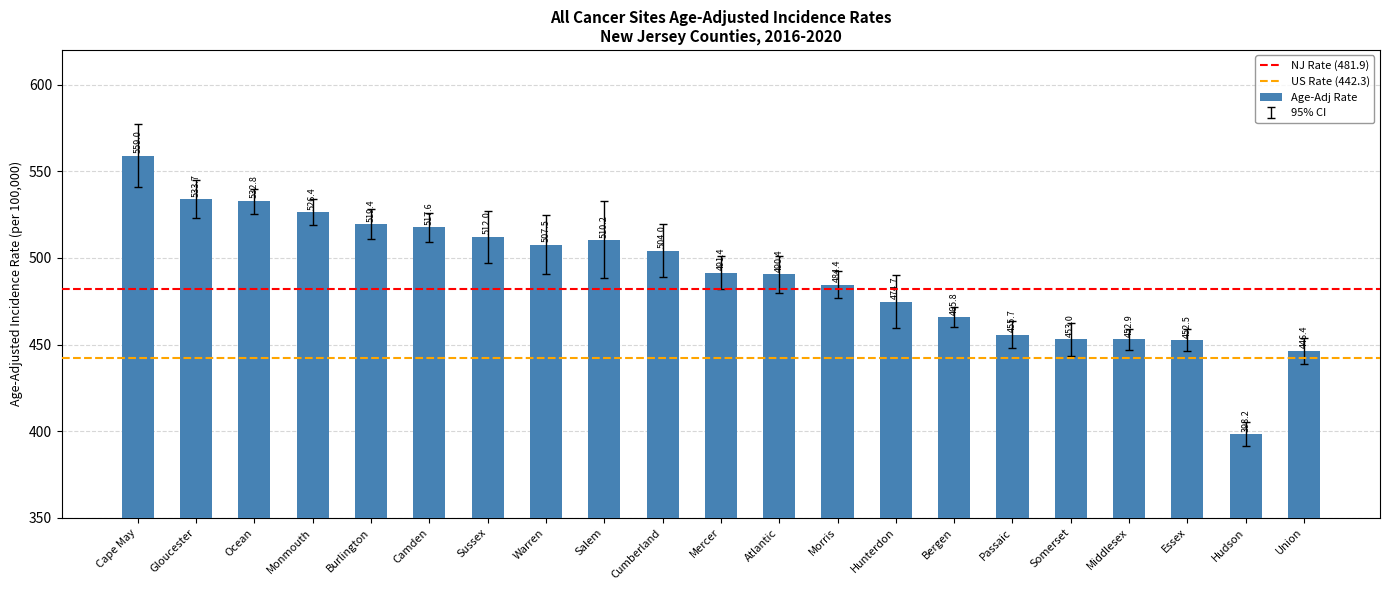

What is the greatest value displayed?

559.0